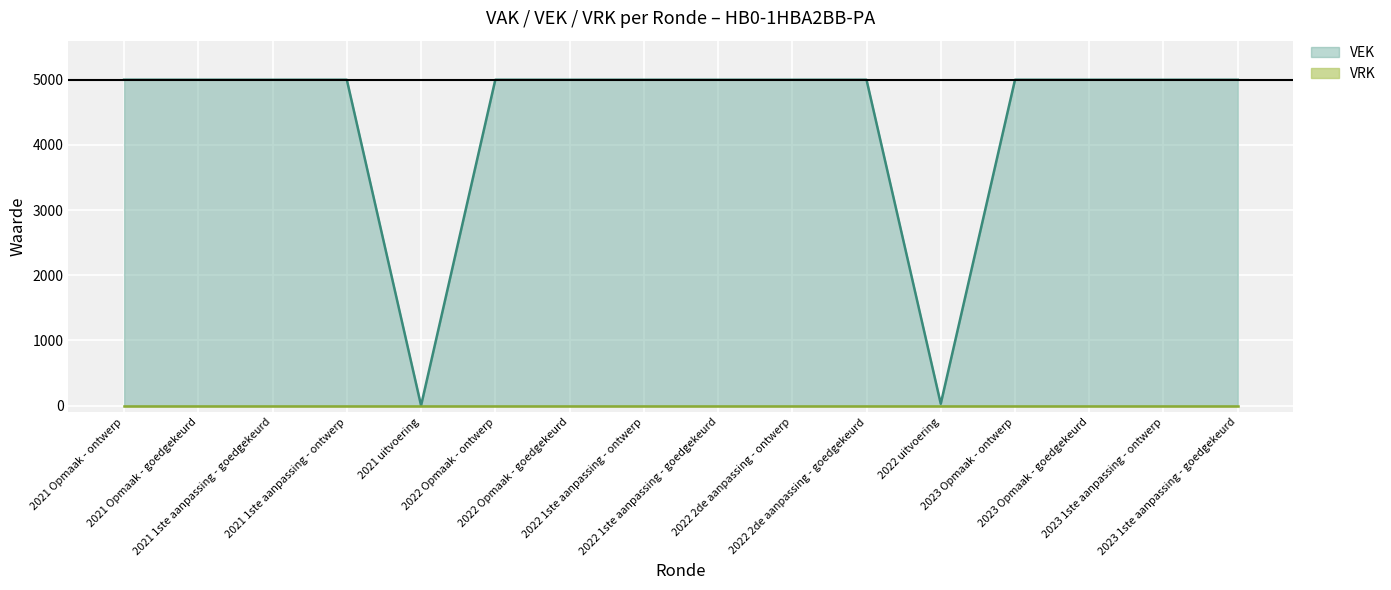

Count the number of categories in the chart.

16